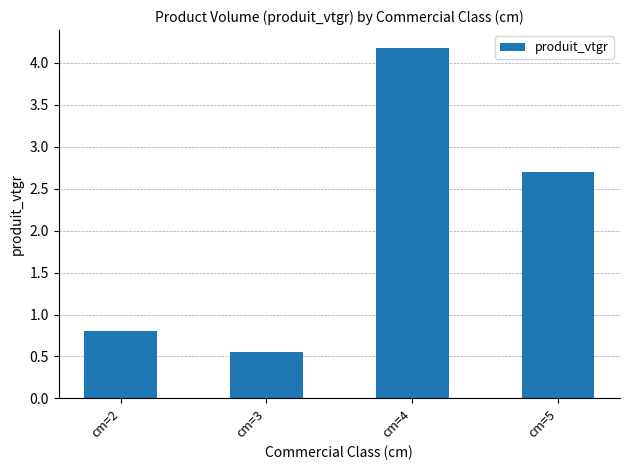

Is it true that the value at cm=2 is 0.8?

True